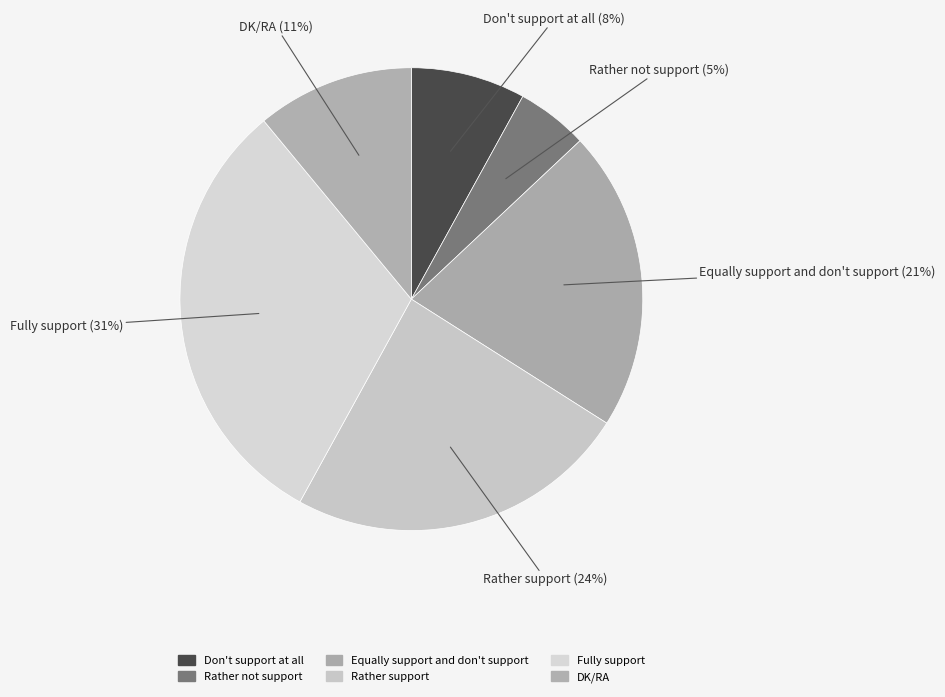

What is the largest slice in the pie chart?

Fully support